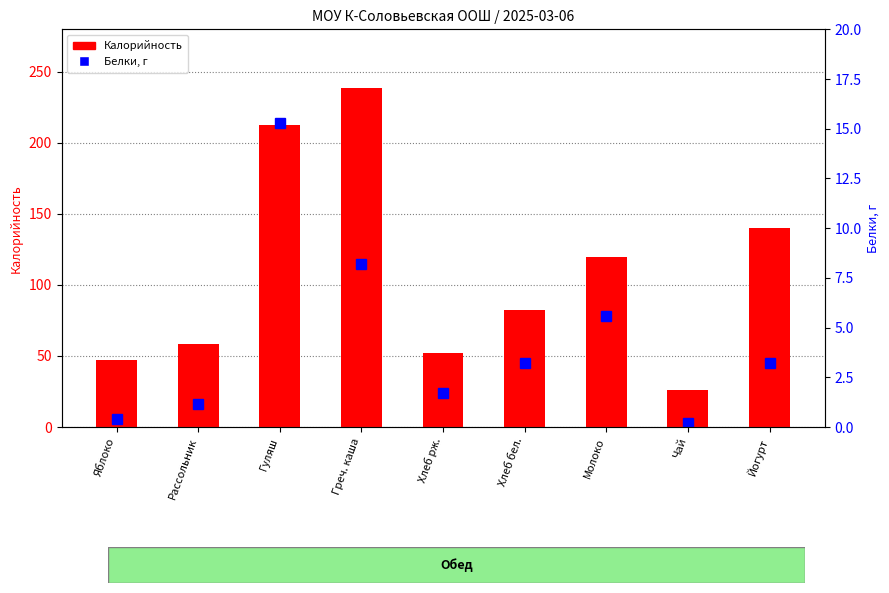

Rank the series at Хлеб рж. from highest to lowest value.

Калорийность, Белки